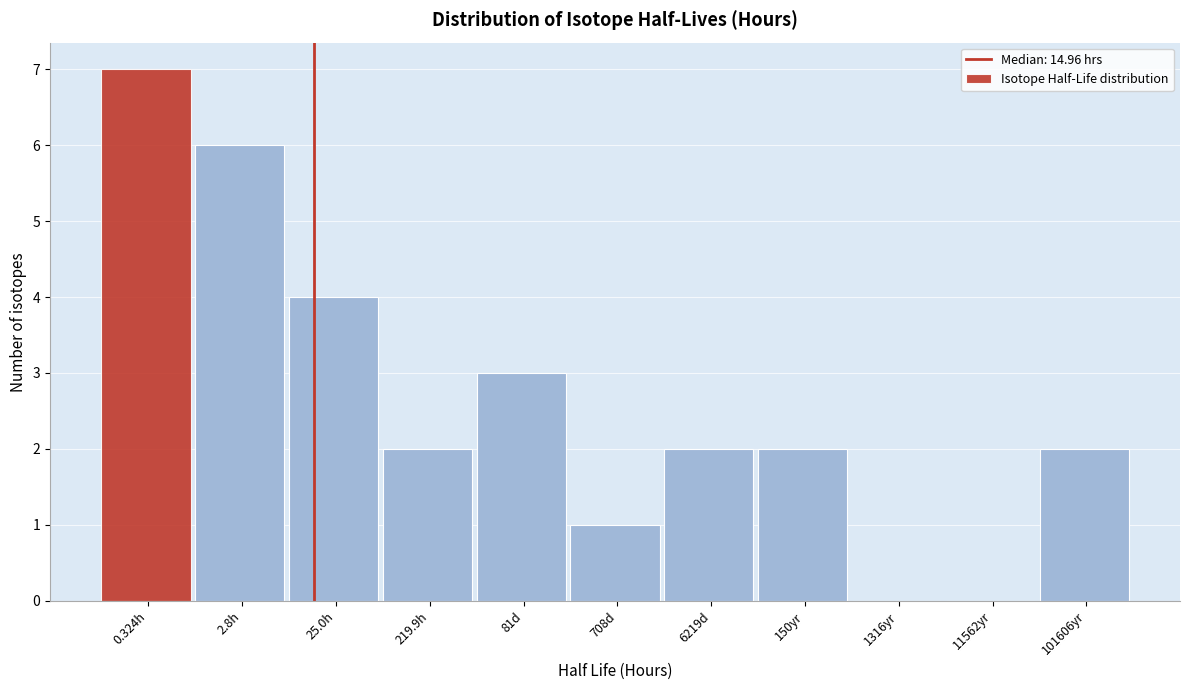

Reading left to right, transcribe all the data shown in this chart.

0.324h=7	2.8h=6	25.0h=4	219.9h=2	81d=3	708d=1	6219d=2	150yr=2	1316yr=0	11562yr=0	101606yr=2